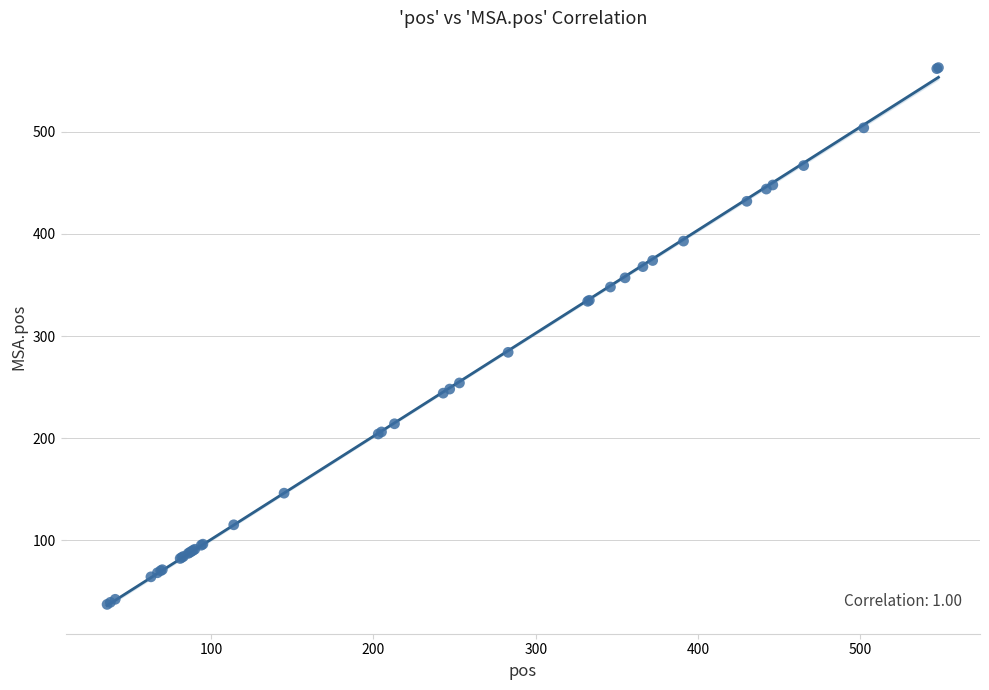

What Y value in the scatter plot is closest to 300?

284